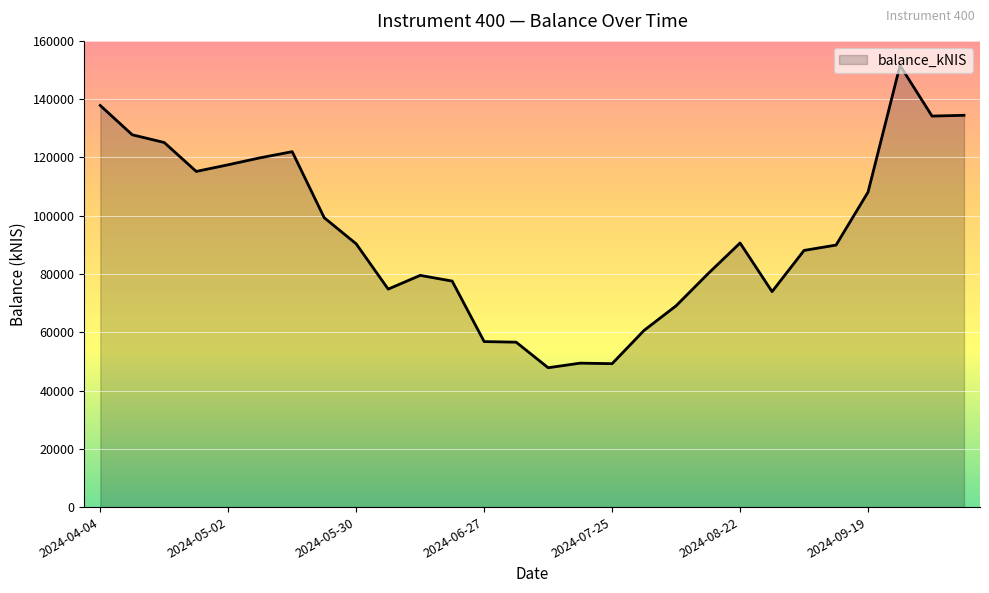

What is the difference between the maximum and minimum values?

103730.2